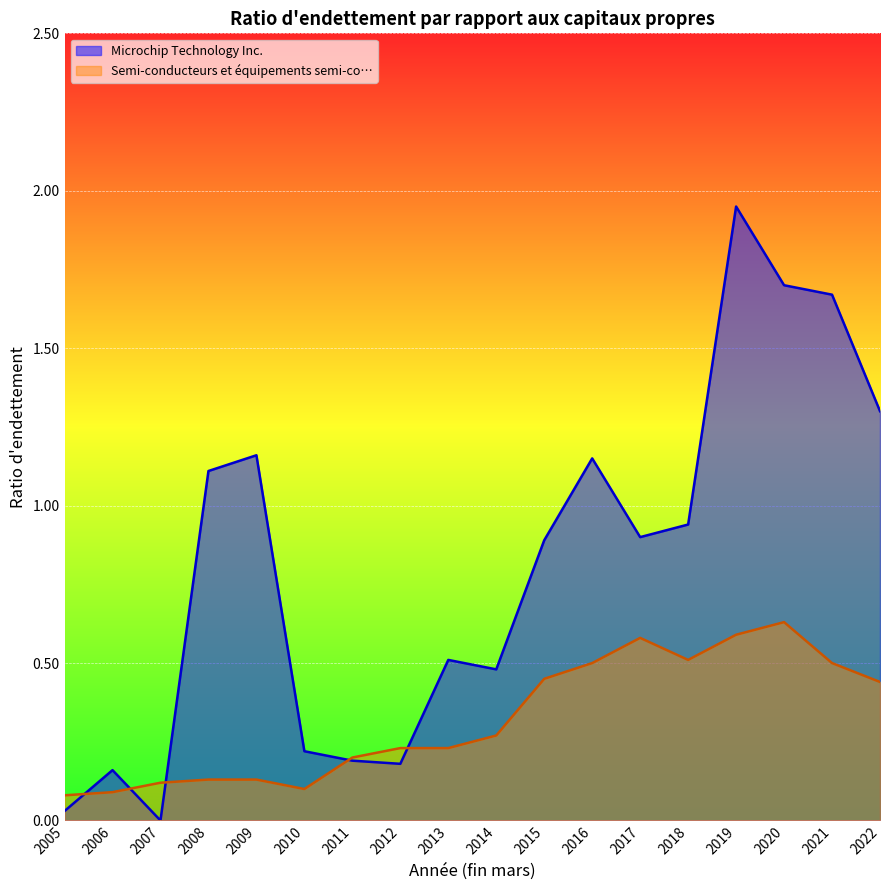

Reading left to right, transcribe all the data shown in this chart.

Microchip Technology Inc.: 2022=1.3	2021=1.7	2020=1.7	2019=1.9	2018=0.9	2017=0.9	2016=1.1	2015=0.9	2014=0.5	2013=0.5	2012=0.2	2011=0.2	2010=0.2	2009=1.2	2008=1.1	2007=0.0	2006=0.2	2005=0.0
Semi-conducteurs et équipements semi-co…: 2022=0.4	2021=0.5	2020=0.6	2019=0.6	2018=0.5	2017=0.6	2016=0.5	2015=0.5	2014=0.3	2013=0.2	2012=0.2	2011=0.2	2010=0.1	2009=0.1	2008=0.1	2007=0.1	2006=0.1	2005=0.1